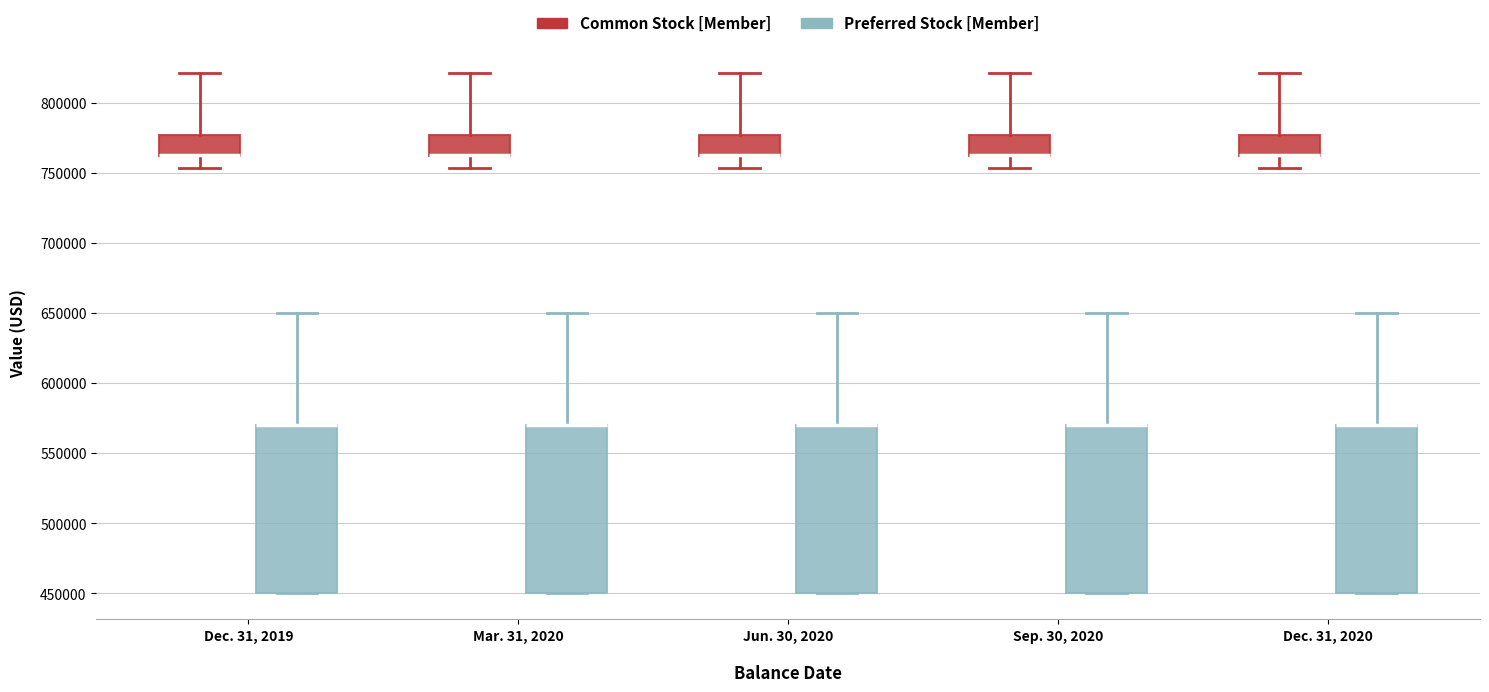

Reading left to right, transcribe this box plot: for each box, give where its median line is, the range the box spans, and where its two whiskers end, as read against the y-axis. The values are not printed on the chart, so give them approximately, as read against the axis.

Dec. 31, 2019 (Common Stock [Member]): median 765000 (drawn on the box's lower edge), box 760000 to 775000, whiskers 755000 to 820000
Dec. 31, 2019 (Preferred Stock [Member]): median 570000 (drawn on the box's upper edge), box 450000 to 570000, whiskers 450000 to 650000
Mar. 31, 2020 (Common Stock [Member]): median 765000 (drawn on the box's lower edge), box 760000 to 775000, whiskers 755000 to 820000
Mar. 31, 2020 (Preferred Stock [Member]): median 570000 (drawn on the box's upper edge), box 450000 to 570000, whiskers 450000 to 650000
Jun. 30, 2020 (Common Stock [Member]): median 765000 (drawn on the box's lower edge), box 760000 to 775000, whiskers 755000 to 820000
Jun. 30, 2020 (Preferred Stock [Member]): median 570000 (drawn on the box's upper edge), box 450000 to 570000, whiskers 450000 to 650000
Sep. 30, 2020 (Common Stock [Member]): median 765000 (drawn on the box's lower edge), box 760000 to 775000, whiskers 755000 to 820000
Sep. 30, 2020 (Preferred Stock [Member]): median 570000 (drawn on the box's upper edge), box 450000 to 570000, whiskers 450000 to 650000
Dec. 31, 2020 (Common Stock [Member]): median 765000 (drawn on the box's lower edge), box 760000 to 775000, whiskers 755000 to 820000
Dec. 31, 2020 (Preferred Stock [Member]): median 570000 (drawn on the box's upper edge), box 450000 to 570000, whiskers 450000 to 650000